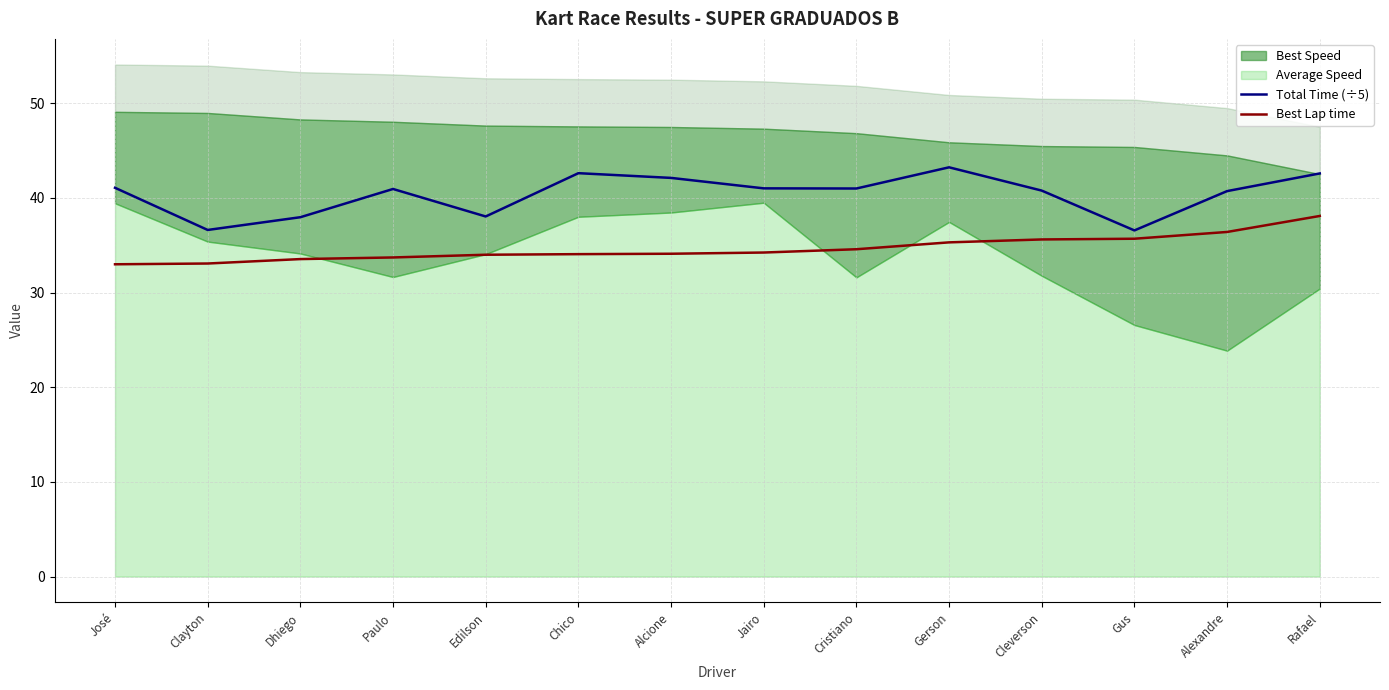

Does the chart display data point markers on the line(s)?

No